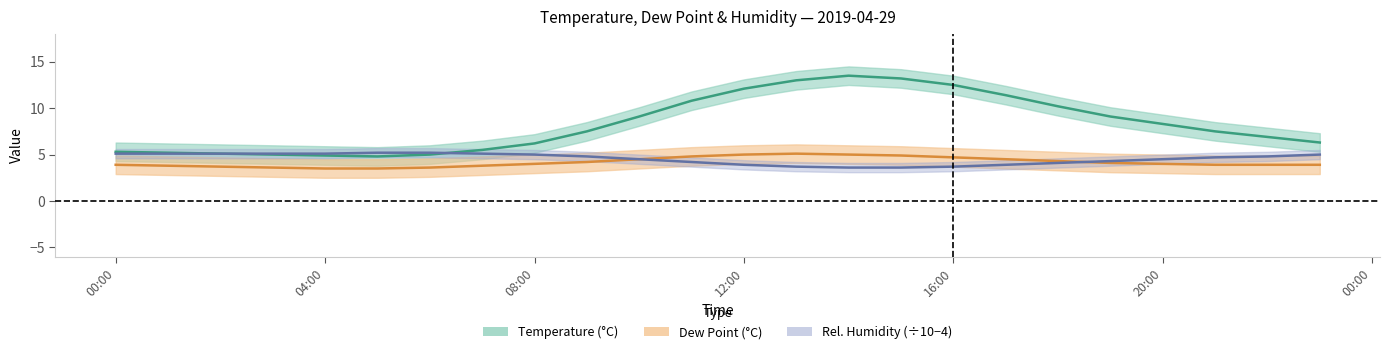

Where is dp nearest to the value 4?

08:00